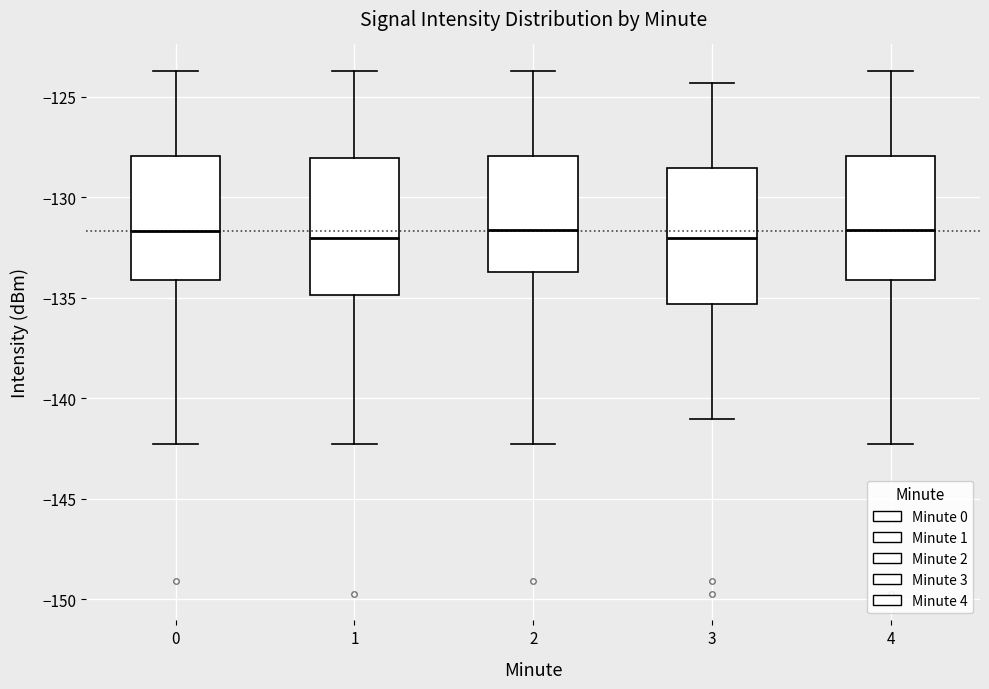

Reading left to right, transcribe this box plot: for each box, give where its median line is, the range the box spans, and where its two whiskers end, as read against the y-axis. The values are not printed on the chart, so give them approximately, as read against the axis.

0: median -131.5, box -134.0 to -128.0, whiskers -142.5 to -123.5
1: median -132.0, box -135.0 to -128.0, whiskers -142.5 to -123.5
2: median -131.5, box -133.5 to -128.0, whiskers -142.5 to -123.5
3: median -132.0, box -135.5 to -128.5, whiskers -141.0 to -124.5
4: median -131.5, box -134.0 to -128.0, whiskers -142.5 to -123.5